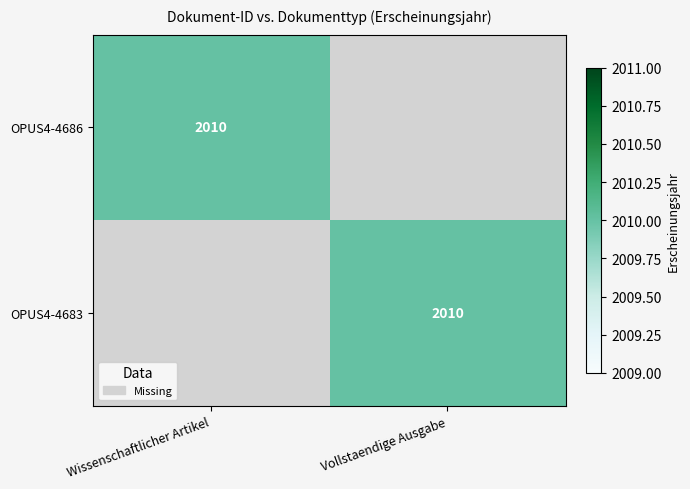

True or false: OPUS4-4683 has a value of 2826 at Vollstaendige Ausgabe.

False